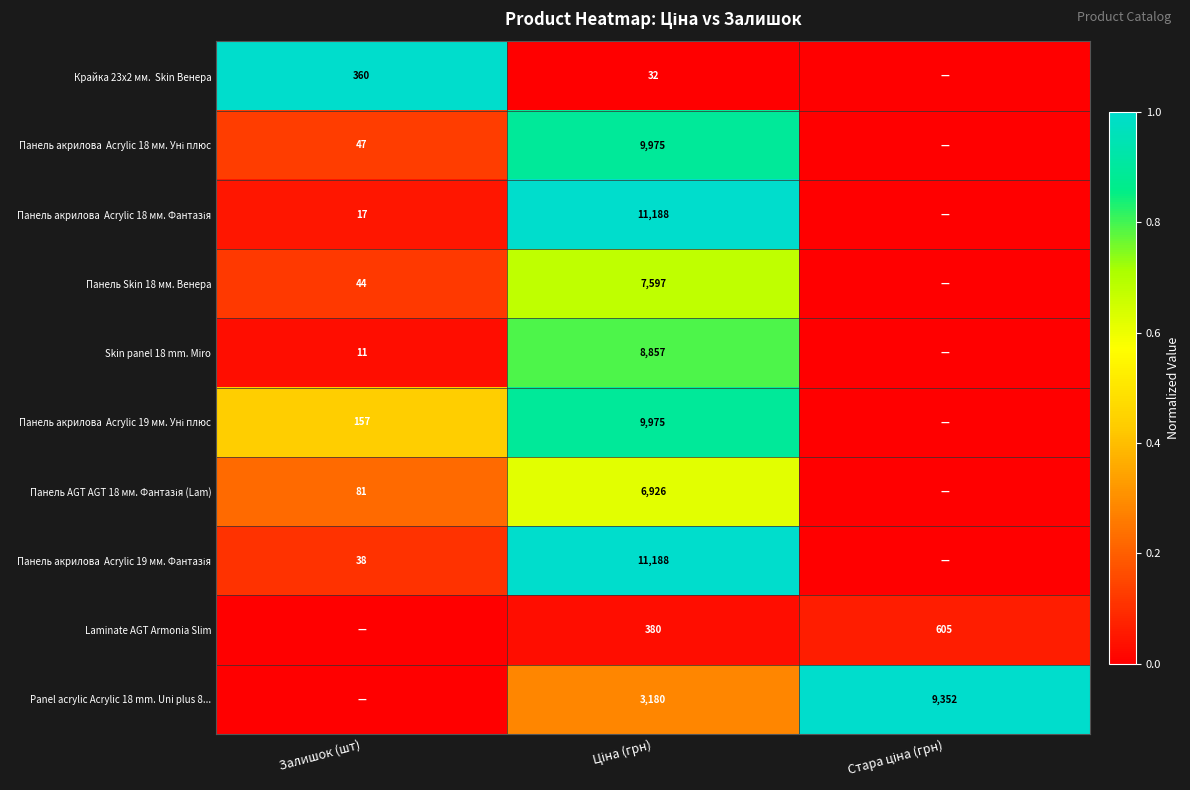

How many data points does each series have?

3